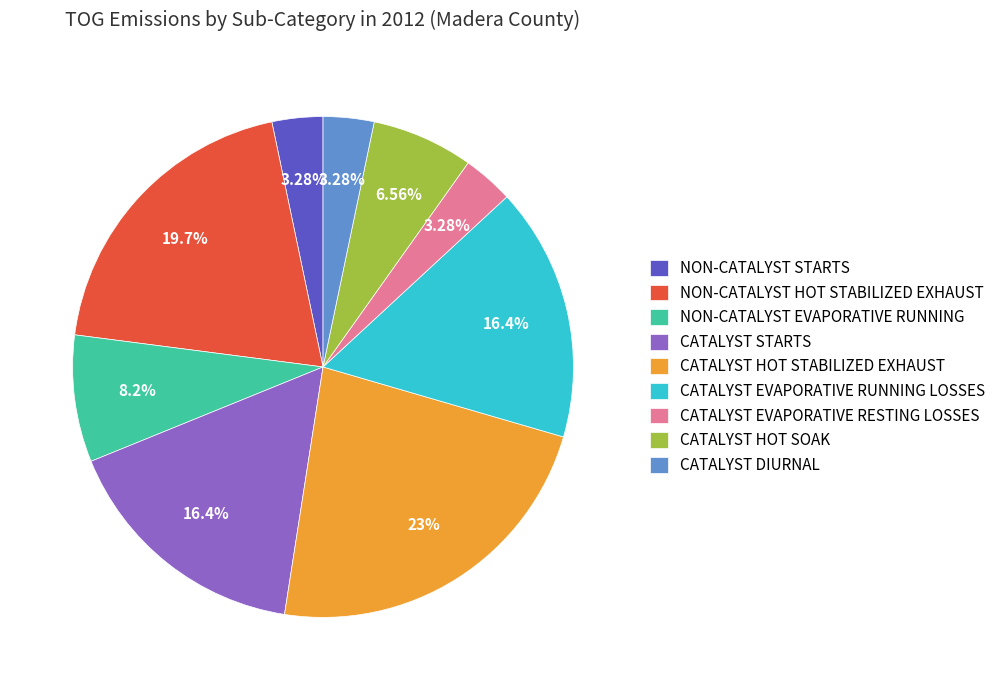

To the nearest percent, what percentage of the pie is CATALYST HOT SOAK?

7%